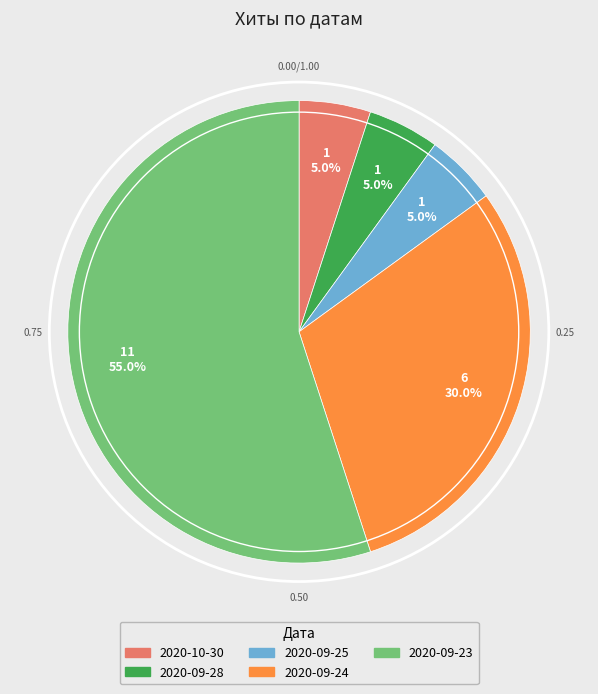

Count the number of slices in the pie.

5